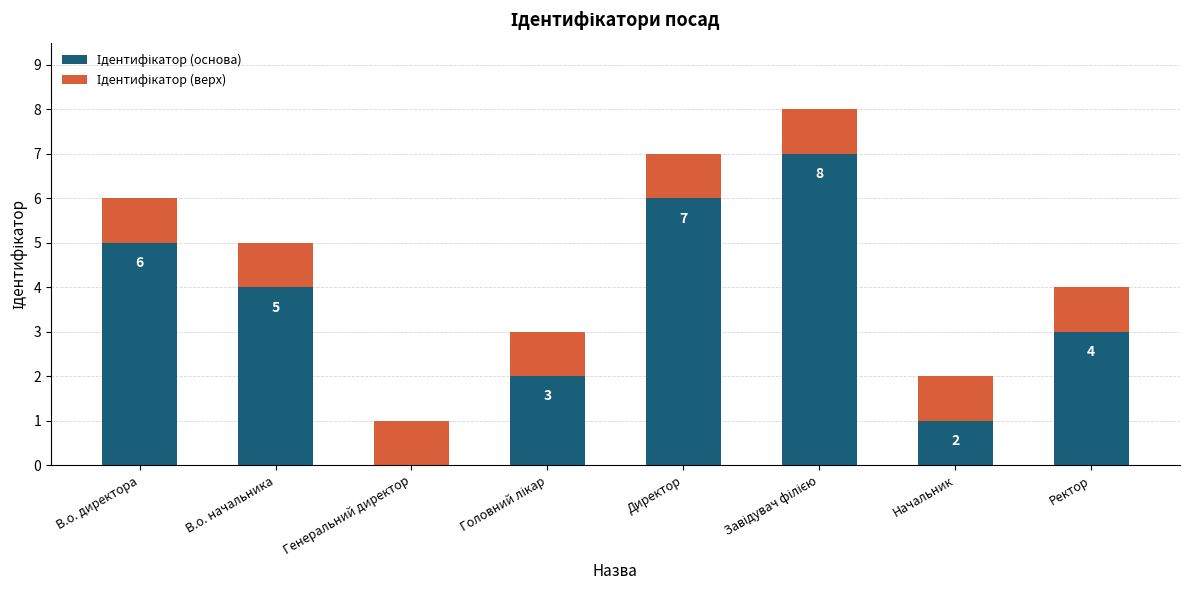

How many categories are shown in the chart?

8